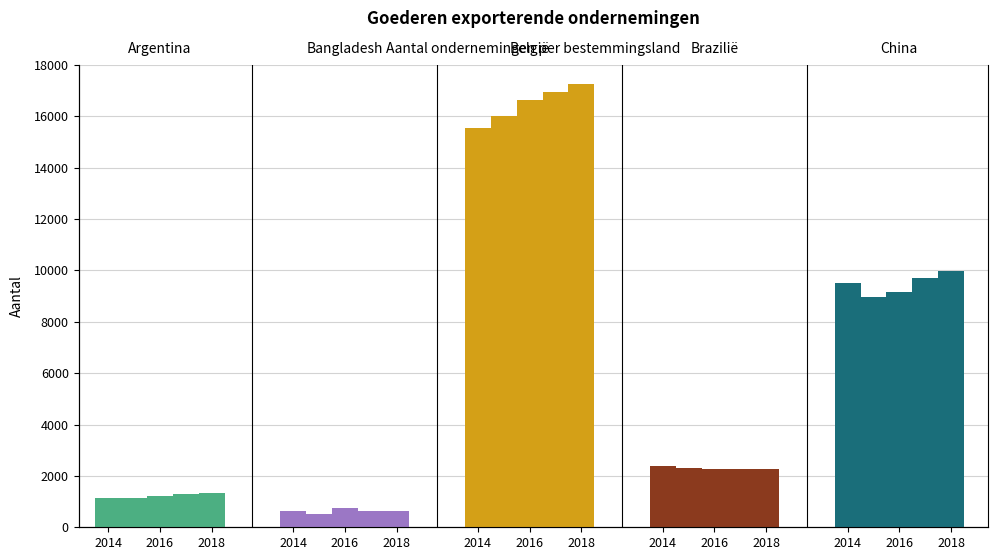

The China series shows 14307 at 2018. True or false?

False